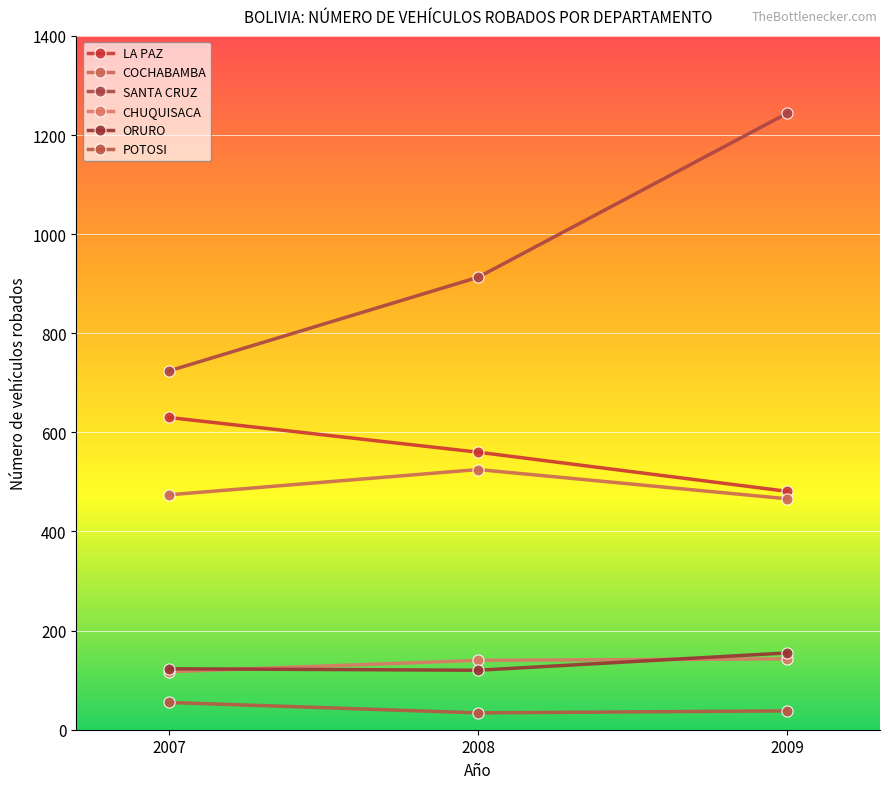

At which label does LA PAZ first exceed 560?

2007